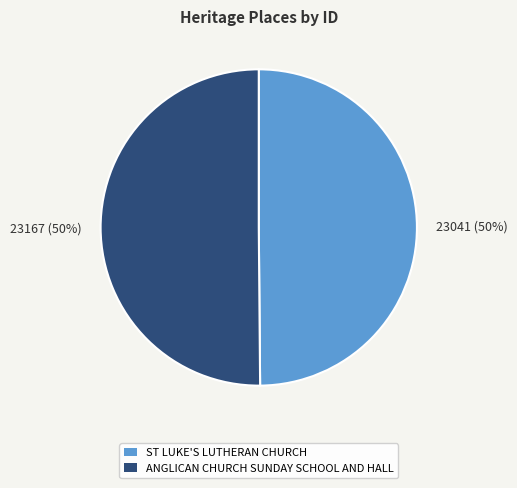

What is the ratio of the value at 23041 (50%) to the value at 23167 (50%)?

1.0